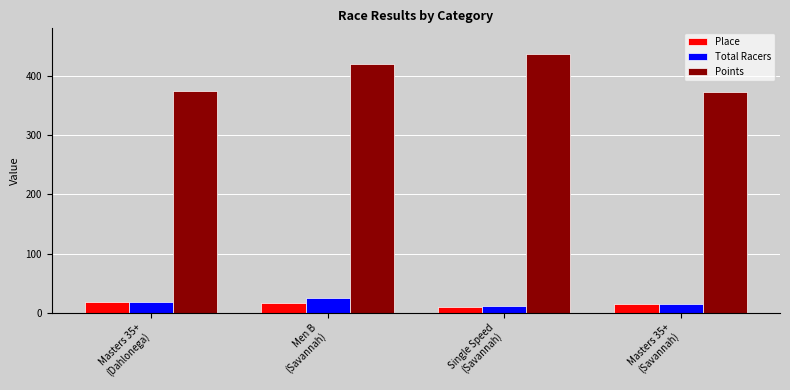

What is the sum of all Total Racers values?

69.0